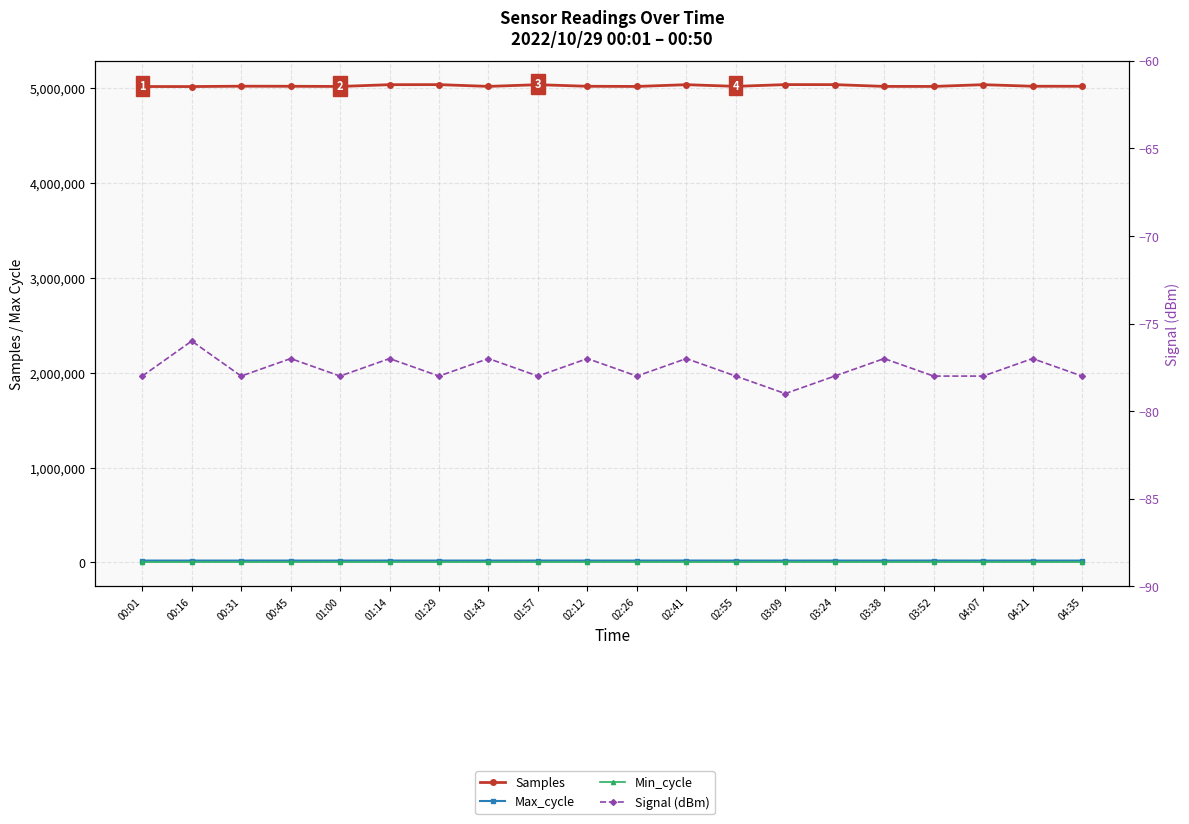

Rank the categories by Signal (dBm) value from lowest to highest.

03:09, 00:01, 00:31, 01:00, 01:29, 01:57, 02:26, 02:55, 03:24, 03:52, 04:07, 04:35, 00:45, 01:14, 01:43, 02:12, 02:41, 03:38, 04:21, 00:16